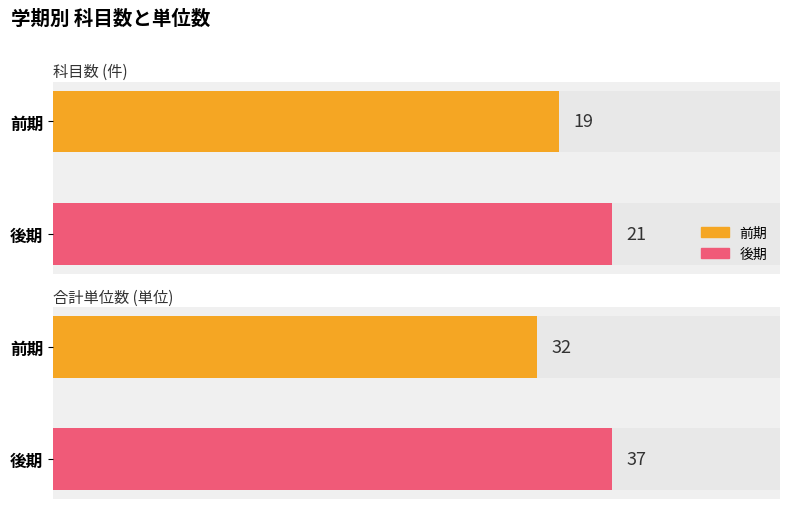

List the series in order of their peak value, lowest first.

前期, 後期